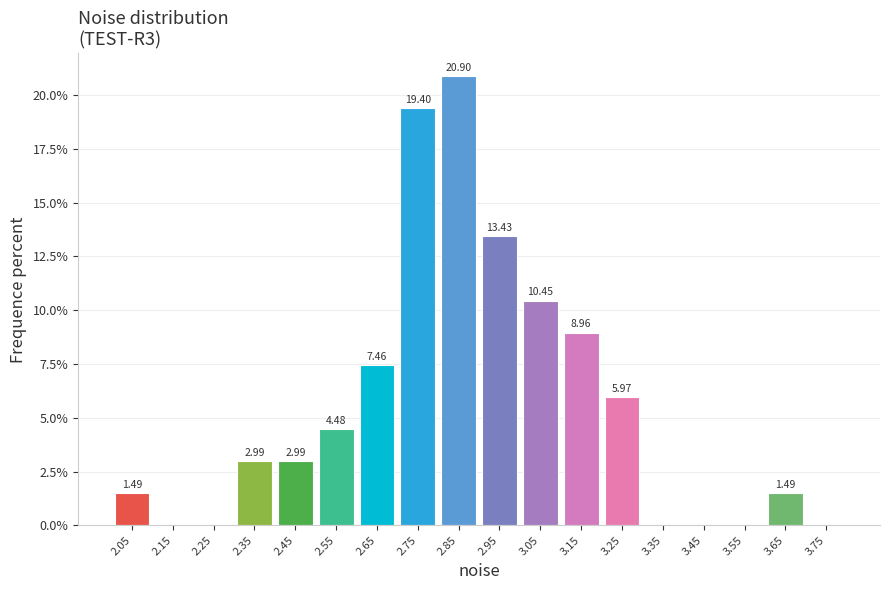

Which range on the x-axis has the tallest bar?

2.8 to 2.9